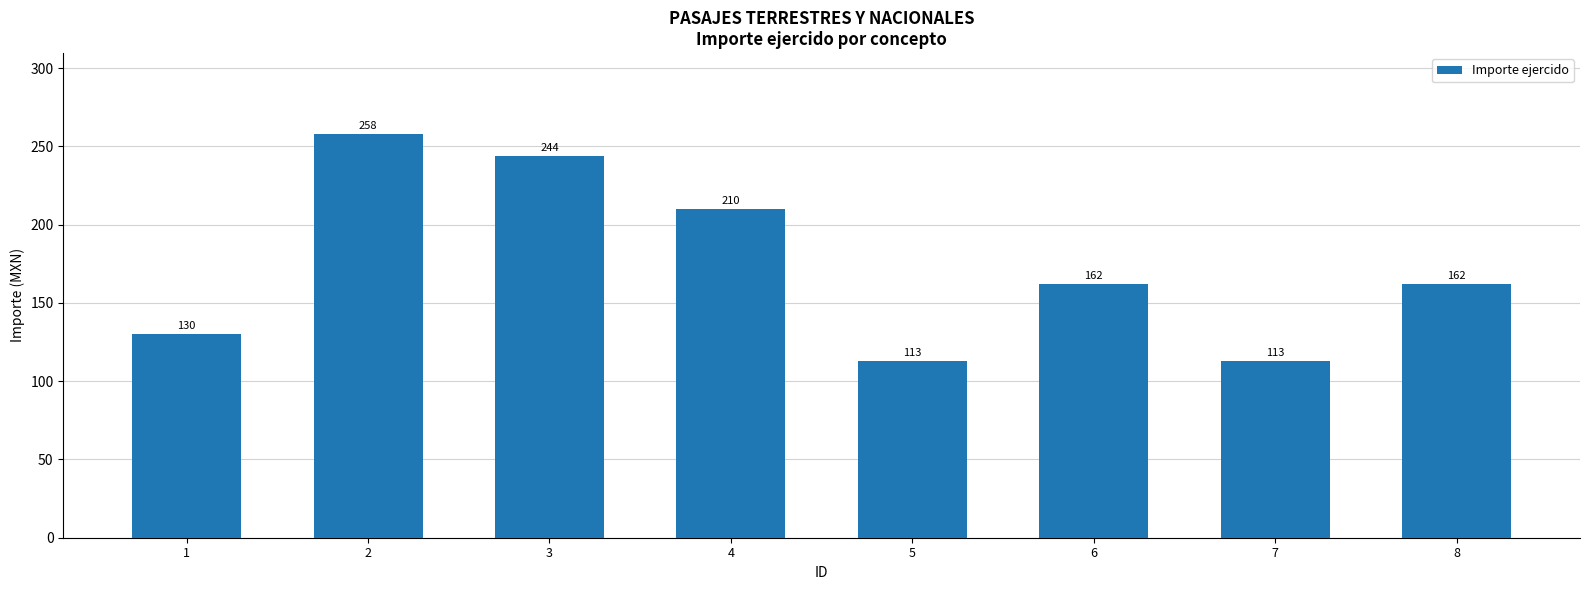

What is the ratio of the value at 5 to the value at 2?

0.4